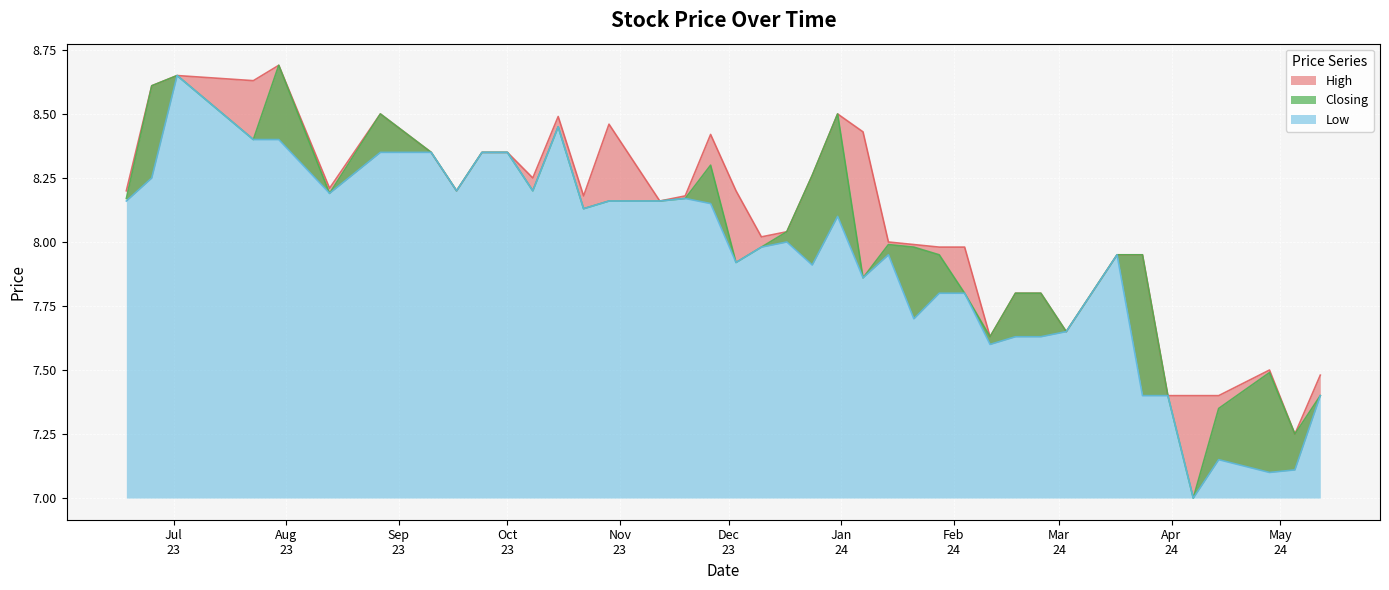

Which series has the largest total across all categories?

High